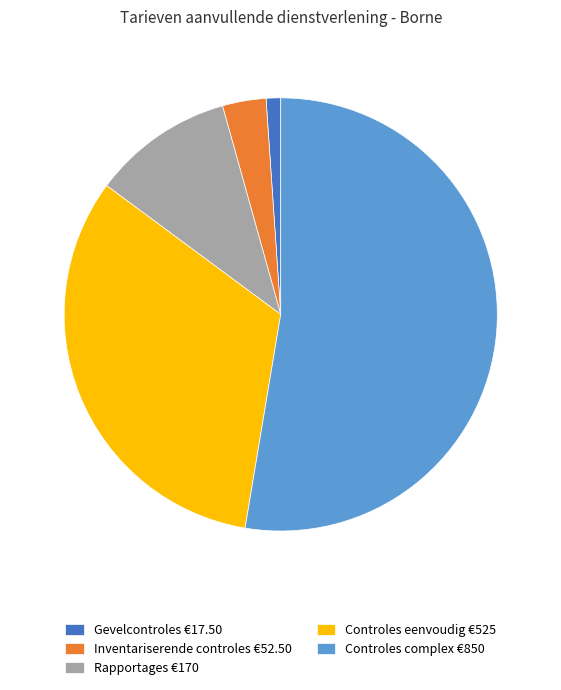

Which slice is the smallest?

Gevelcontroles €17.50